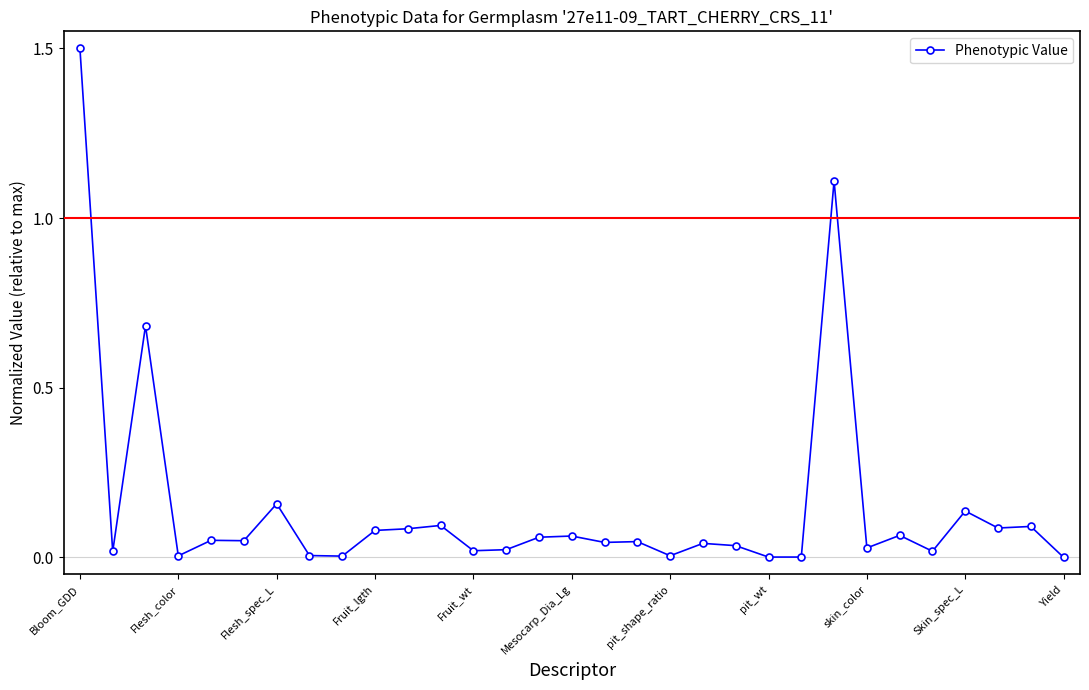

What is the greatest value displayed?

1.5